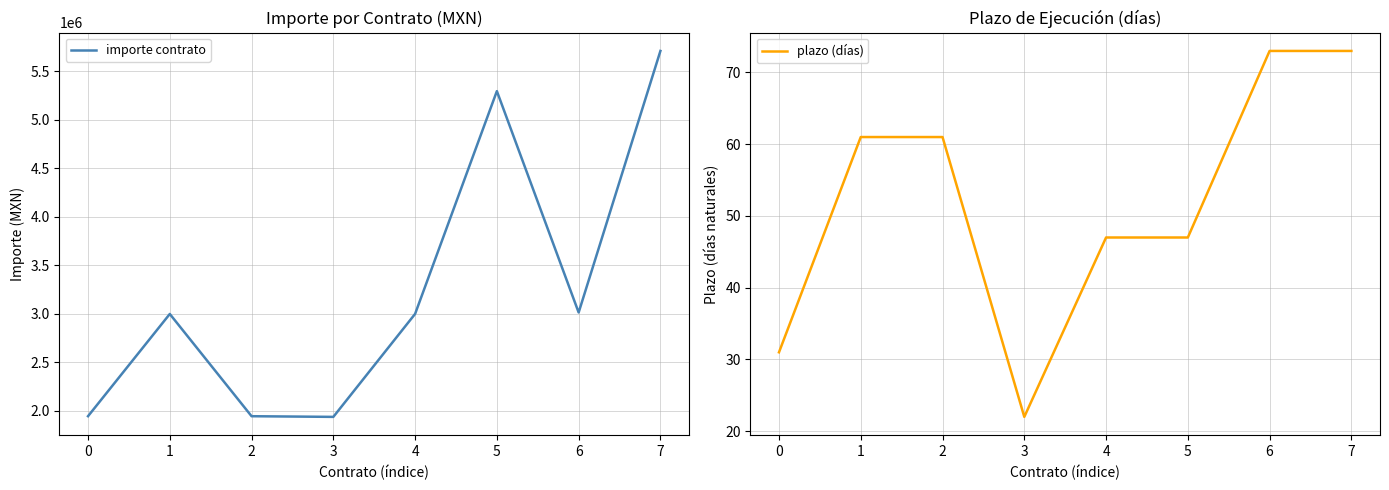

True or false: importe contrato and plazo (días) cross at least once.

False